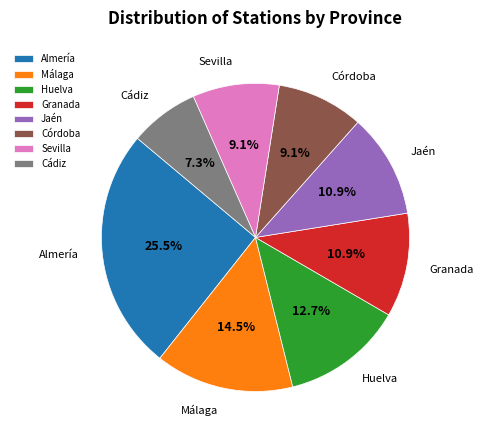

Is the sum of Córdoba and Huelva greater than half?

No